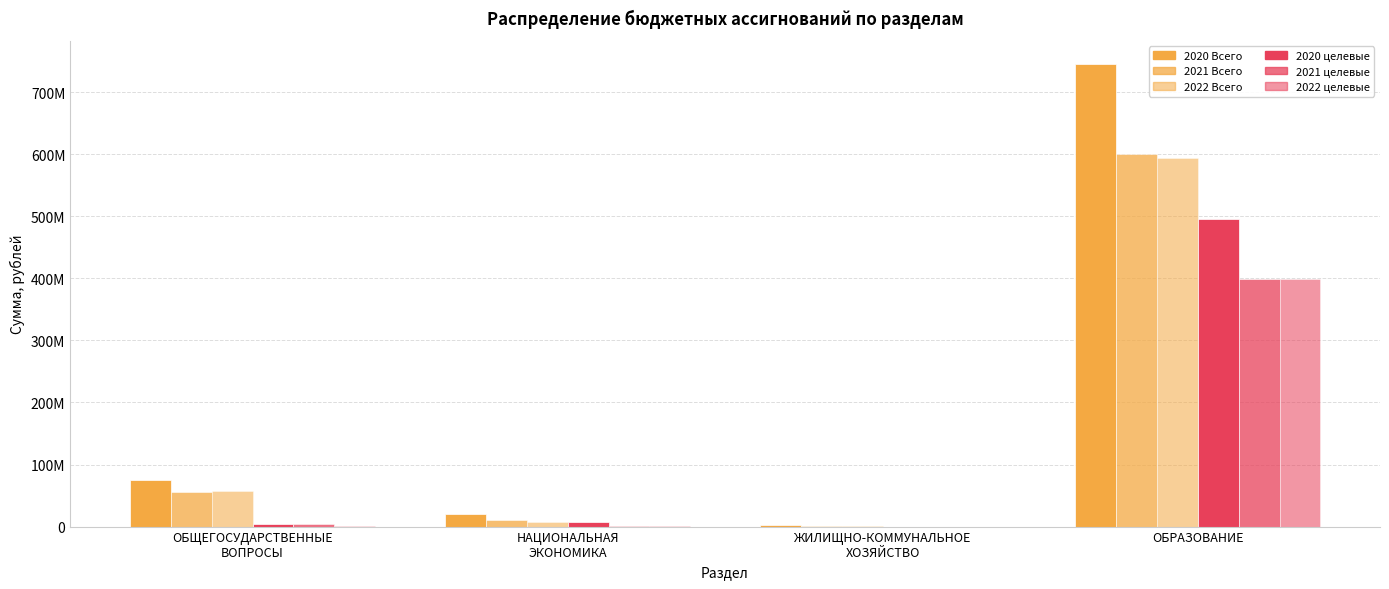

What is the total value across all series at НАЦИОНАЛЬНАЯ
ЭКОНОМИКА?

48521432.0